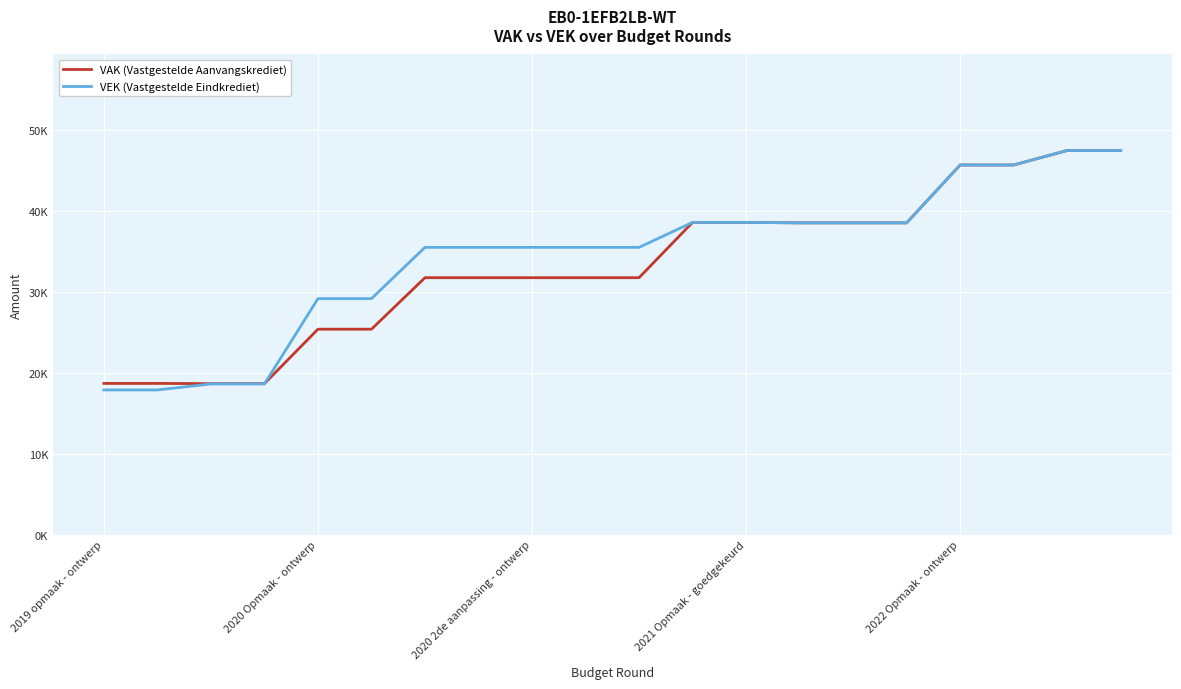

True or false: VAK (Vastgestelde Aanvangskrediet) has more than 0 points higher than both neighbors.

False